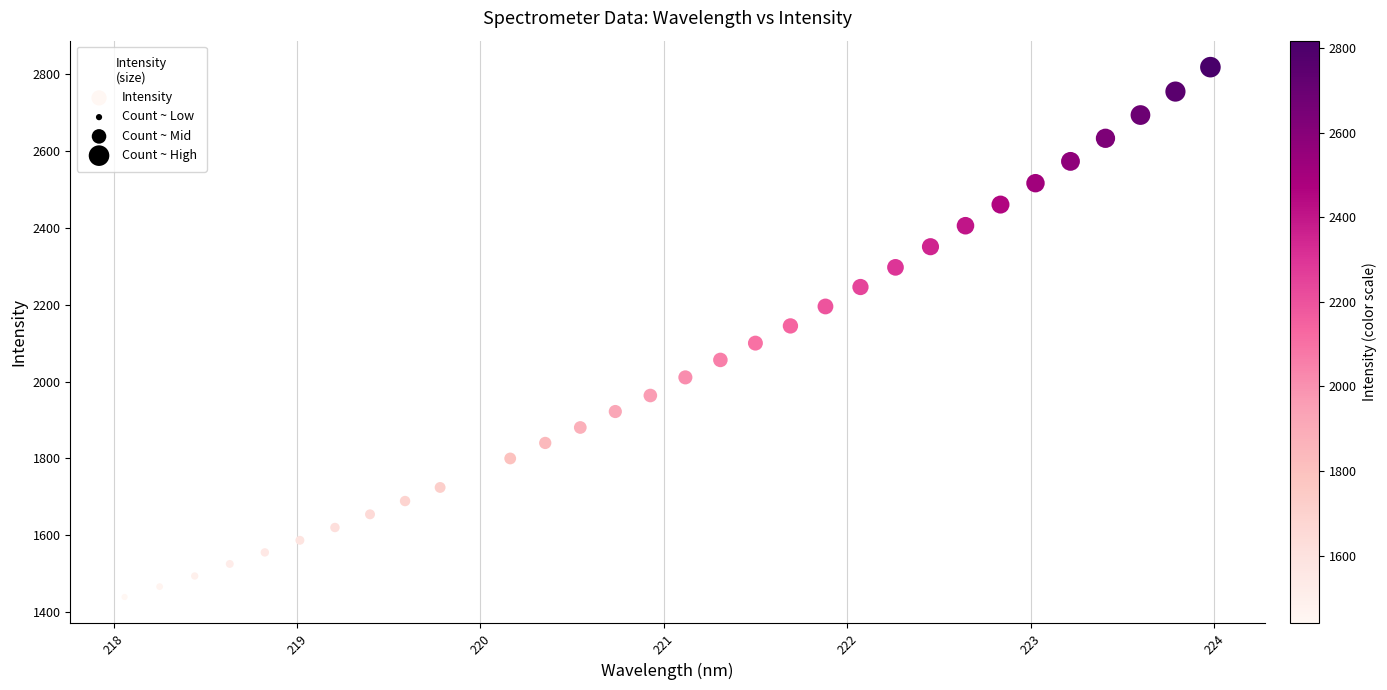

What is the range of X values (max minus min)?

5.9